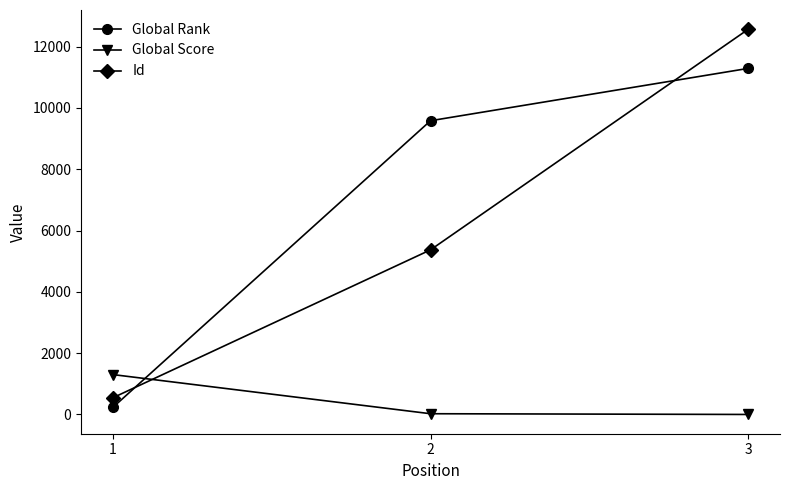

How many data points does each series have?

3